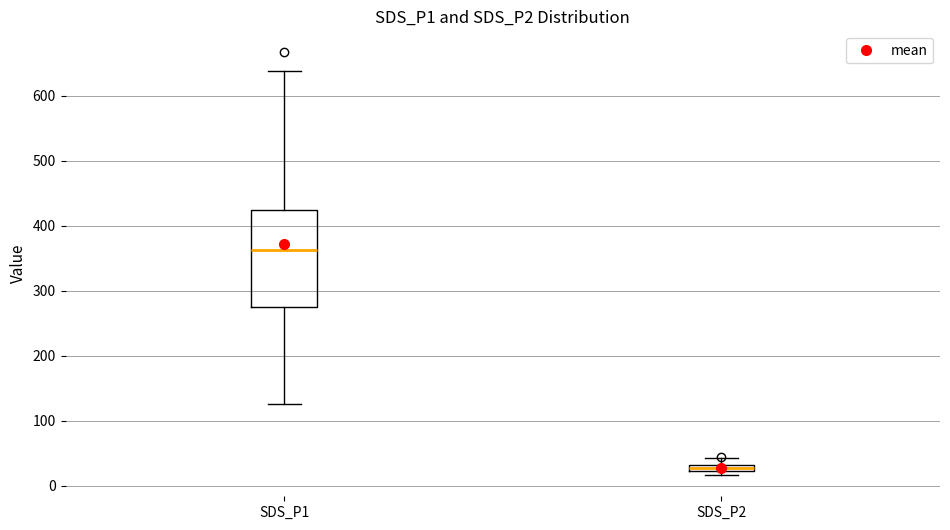

Which box has the highest median line?

SDS_P1